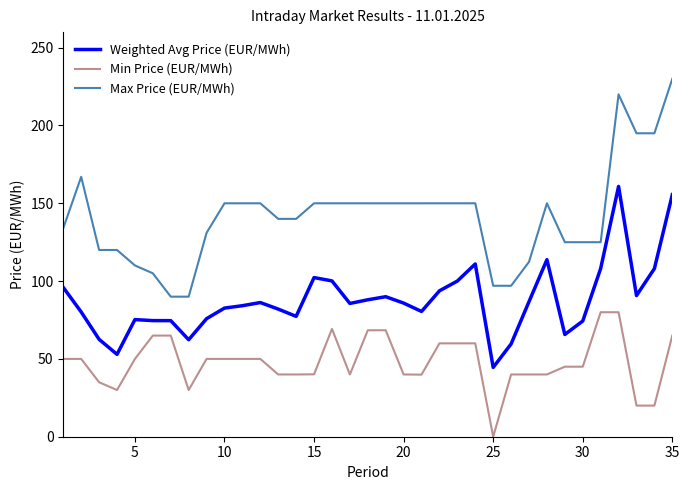

Which series has the largest range (max minus min)?

Max Price (EUR/MWh)